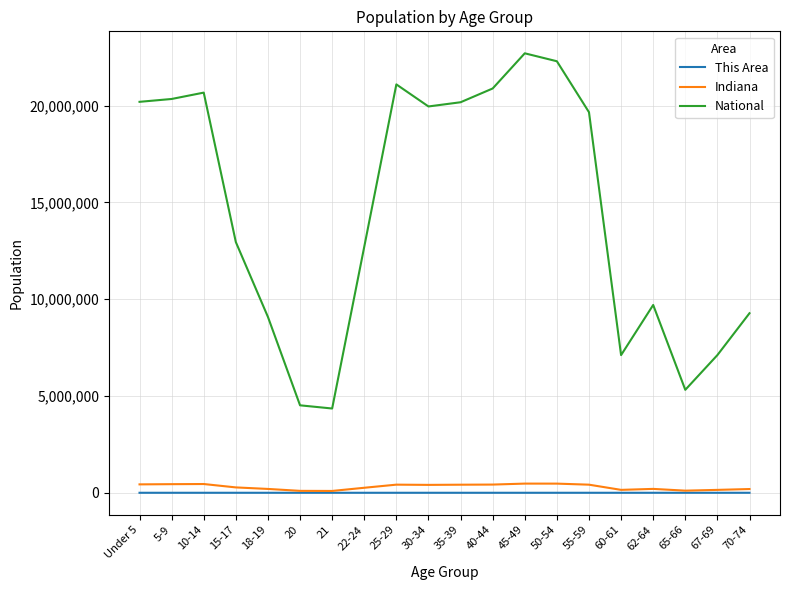

The value of National at 50-54 is 22298125. True or false?

True